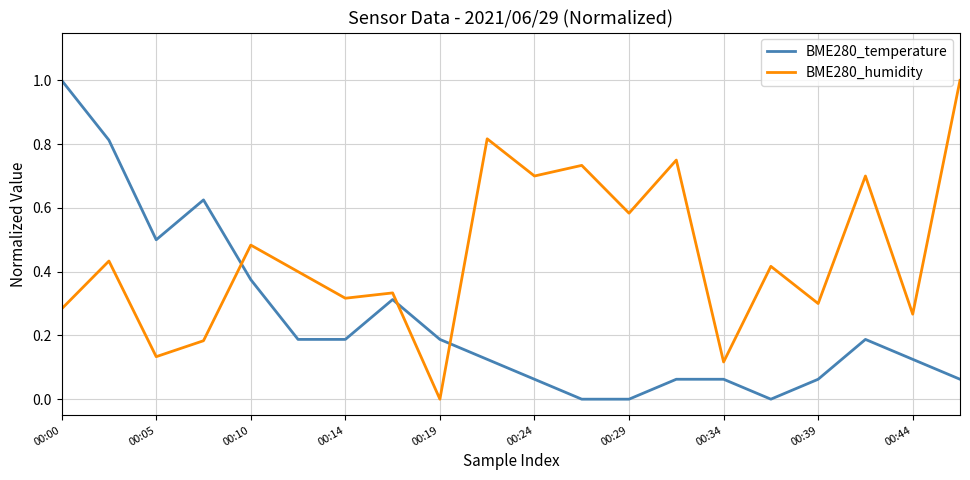

Which series has the largest total across all categories?

BME280_humidity